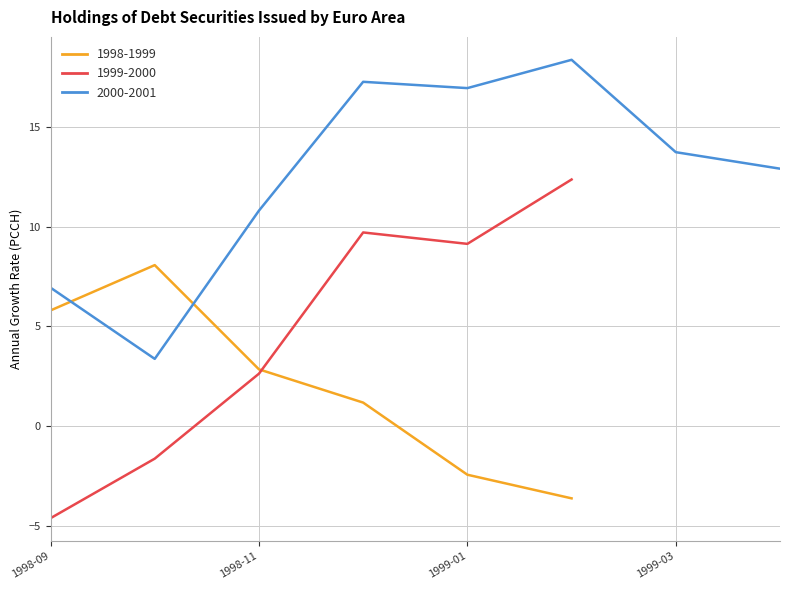

What is the average value?

7.0